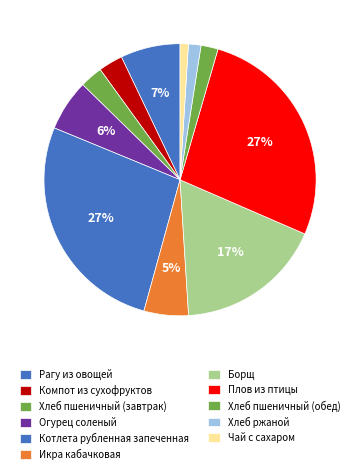

To the nearest percent, what is the difference between the largest and smallest slice percentages?

26%